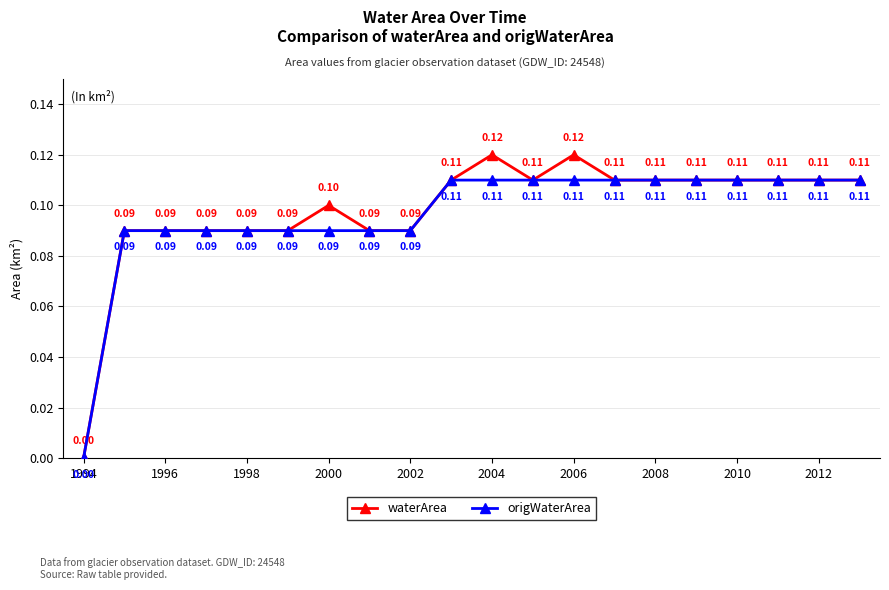

List the series in order of their overall mean, lowest first.

origWaterArea, waterArea